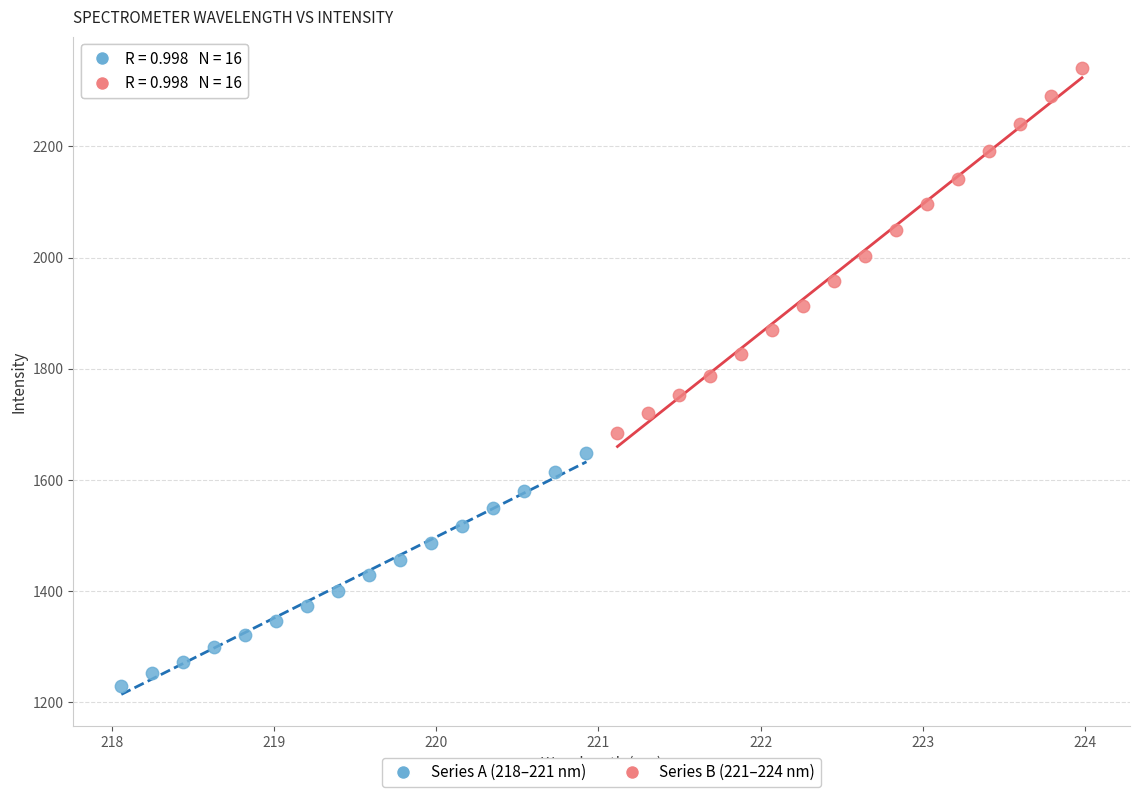

What are all the series names shown in the legend?

Series A (218–221 nm), Series B (221–224 nm)